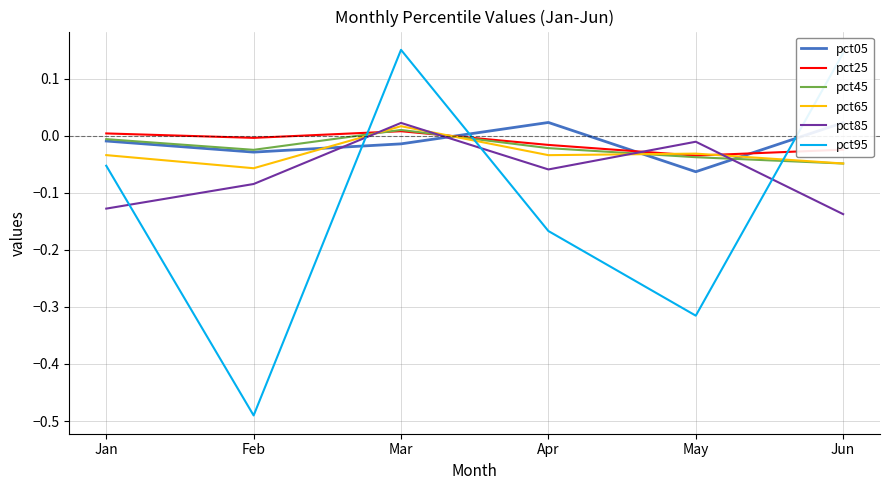

Which series changed the most between Jan and May?

pct95